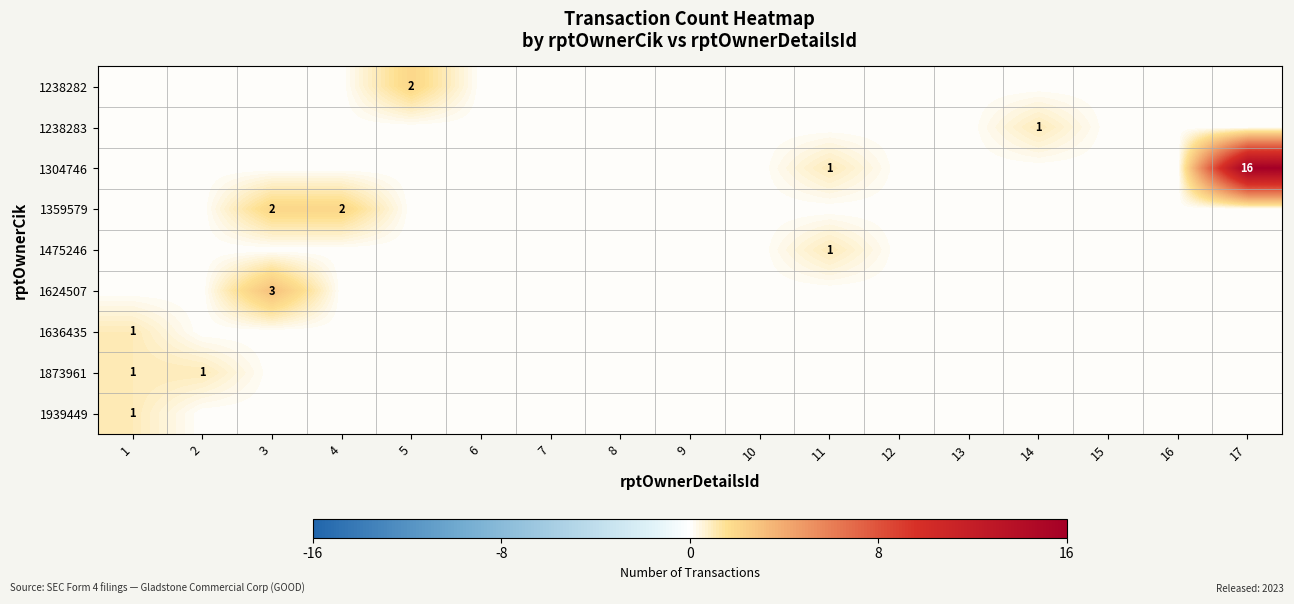

Is it true that 1873961 equals 1 at 2?

True